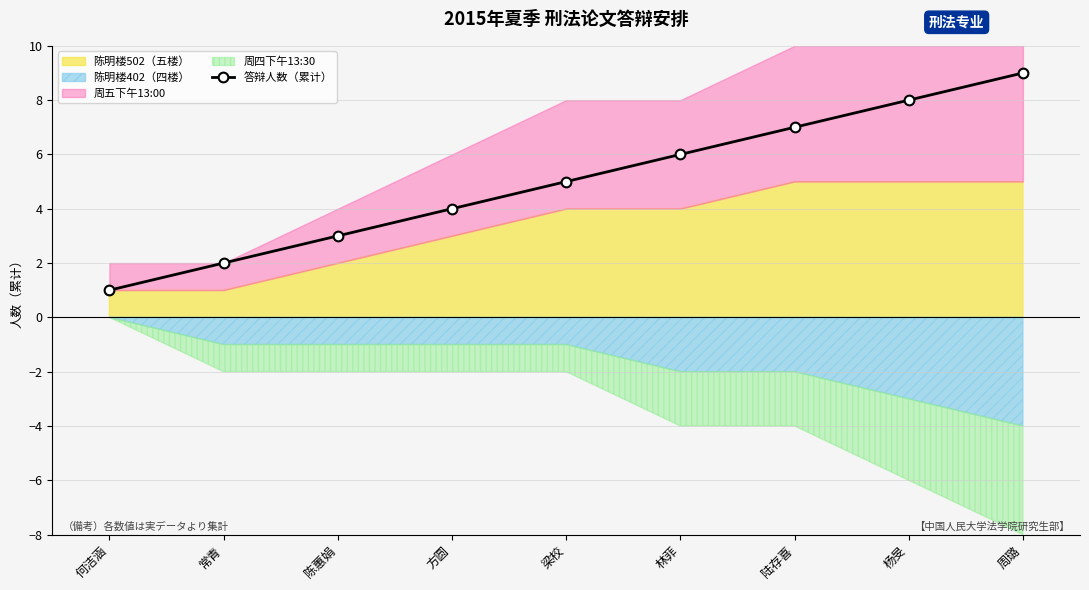

What is the value of the 7th point from the left?

7